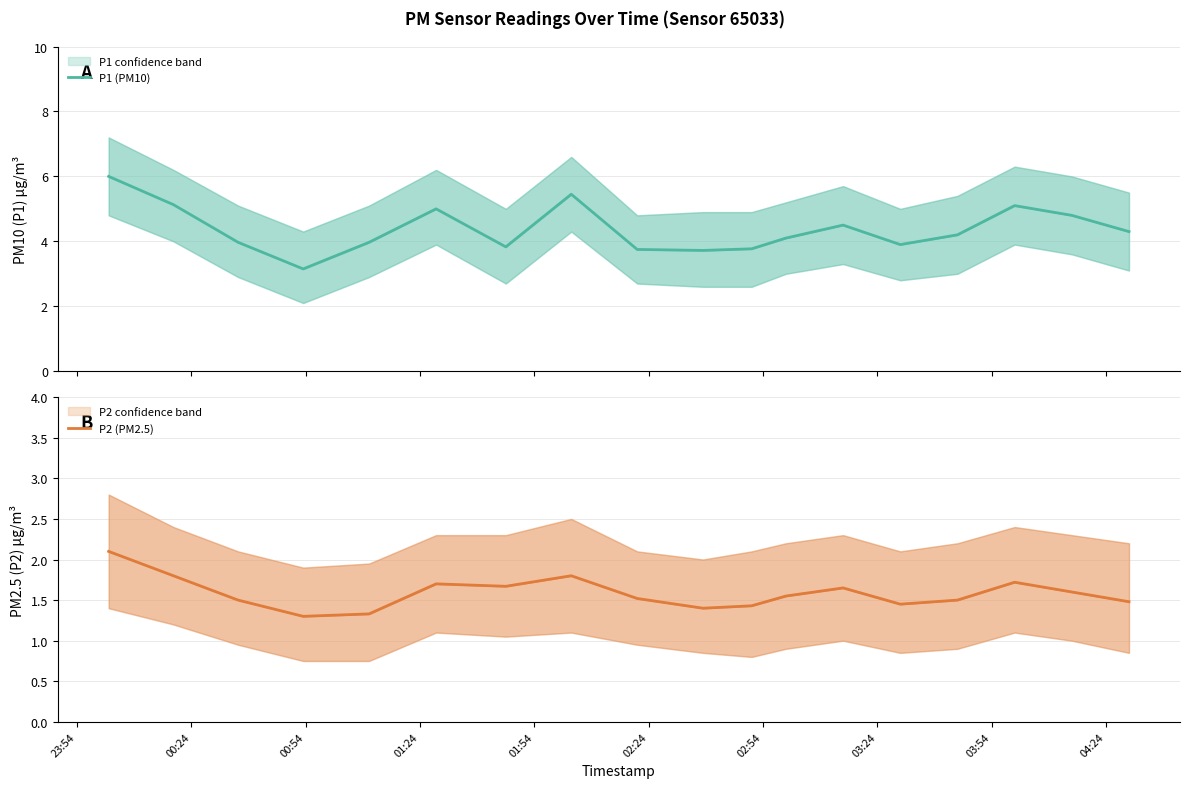

Where does the P1 (PM10) series first go above 4?

23:54